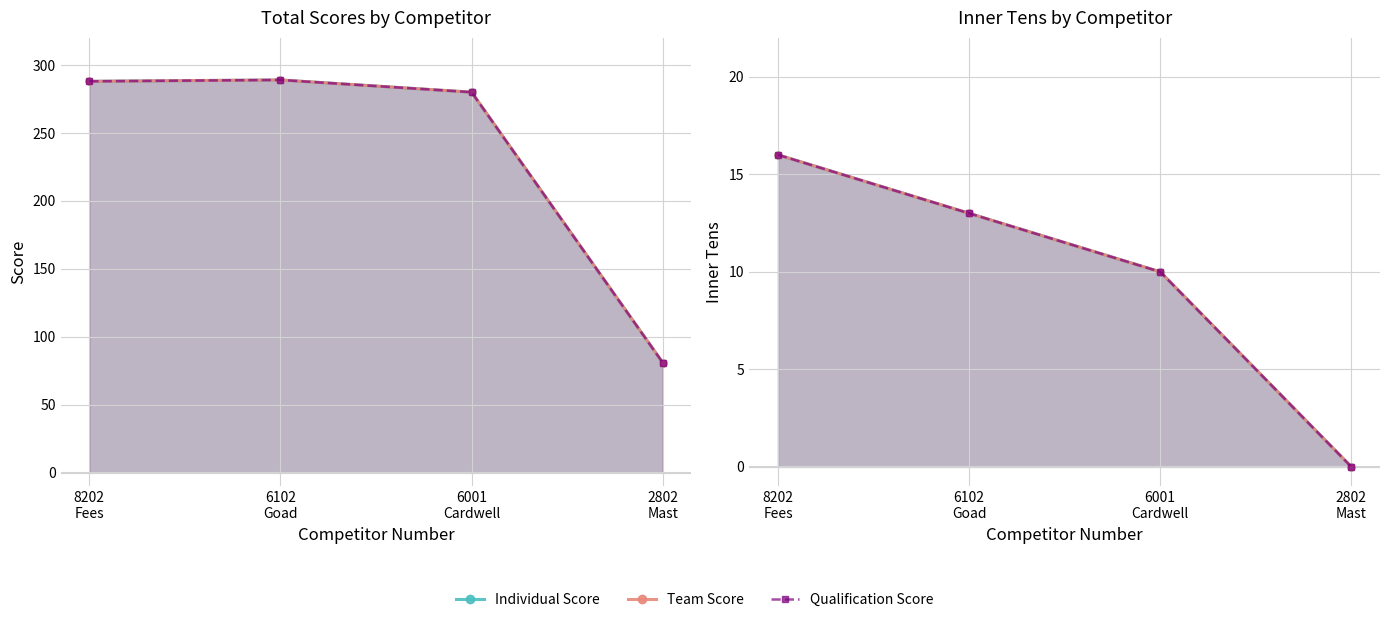

How many lines are shown in the chart?

6